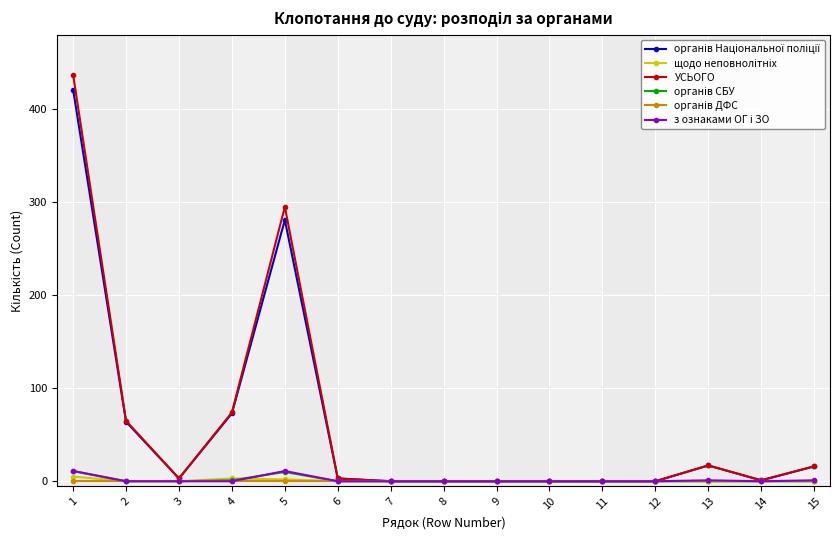

How many data points does each series have?

15